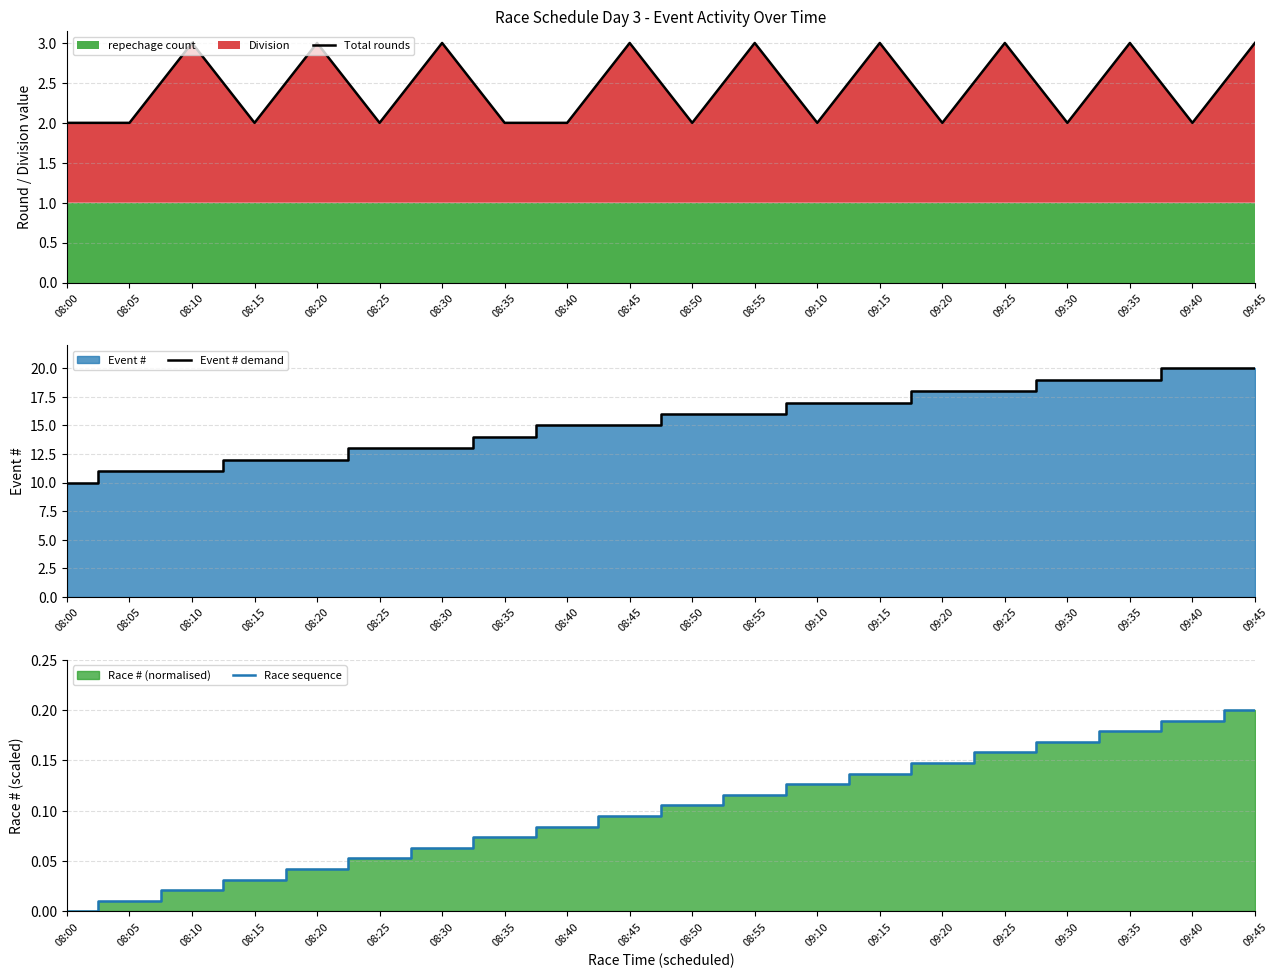

Rank the series at 08:25 from lowest to highest value.

Race sequence, Total rounds, Event # demand